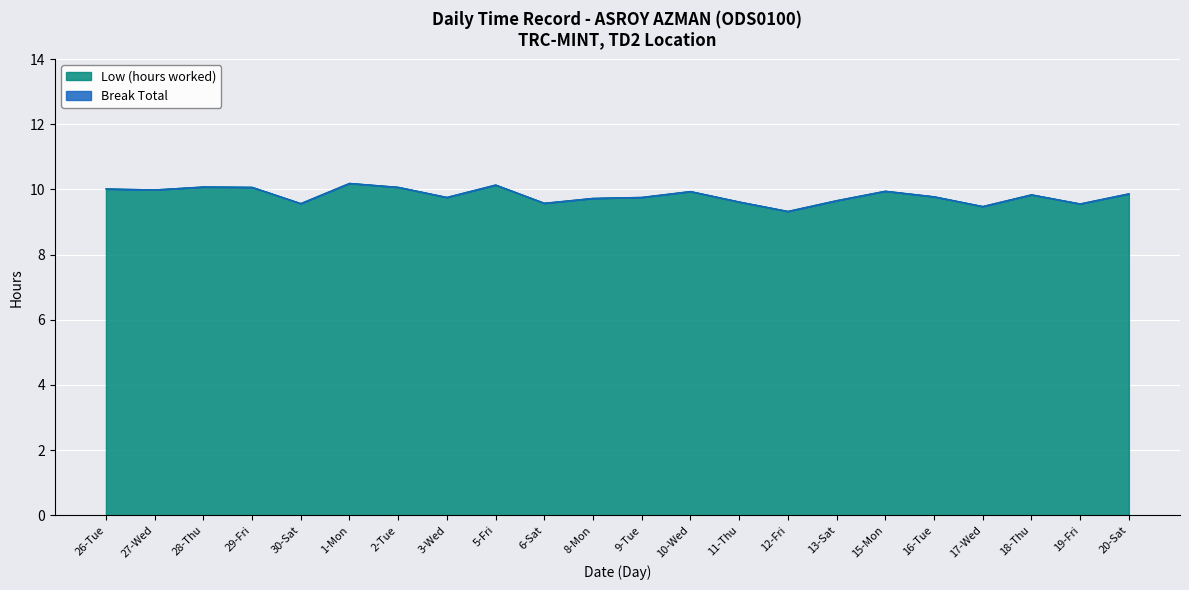

What is the smallest value displayed?

9.3